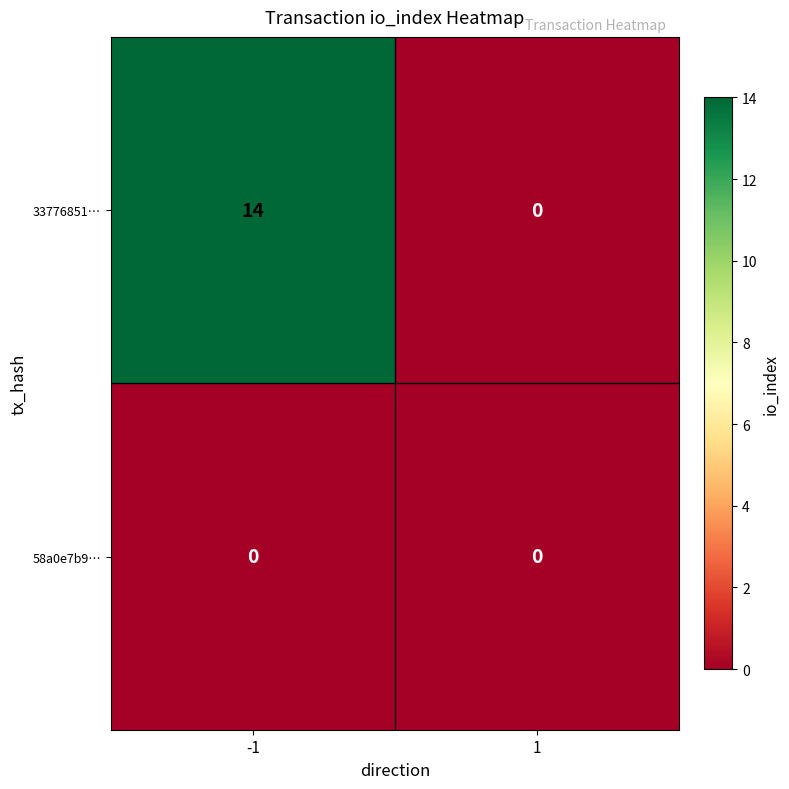

What is the greatest value displayed?

14